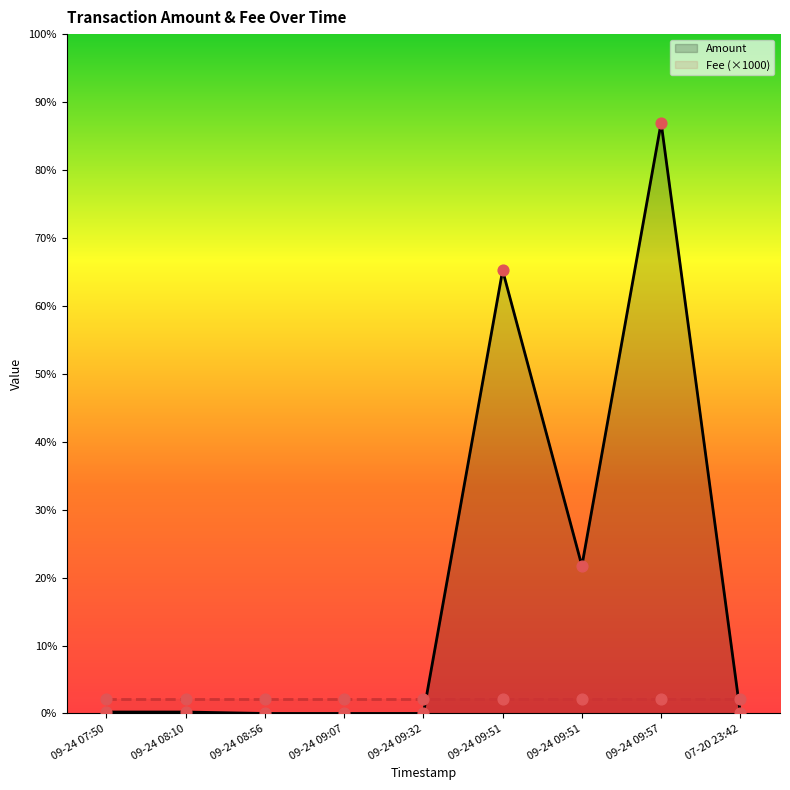

Which series has the largest total across all categories?

Amount